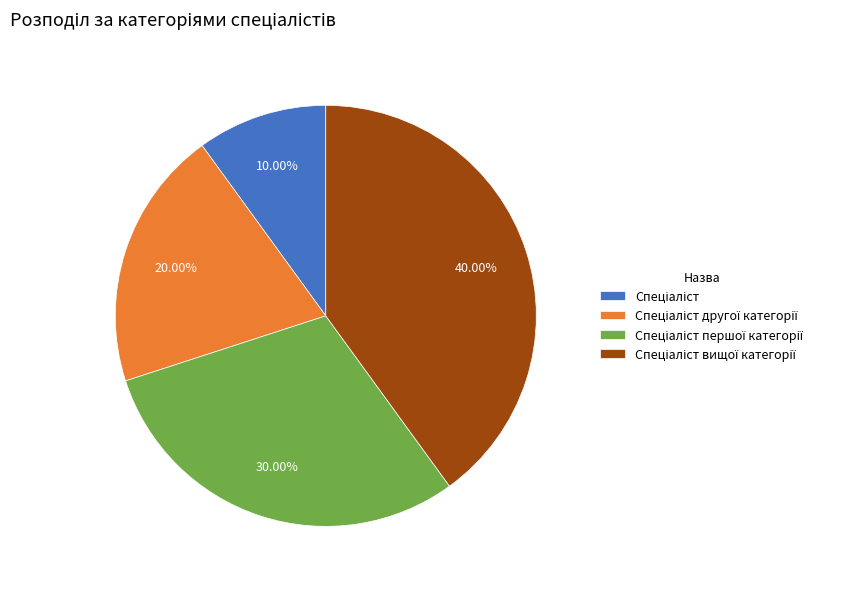

Does any single category account for the majority?

No